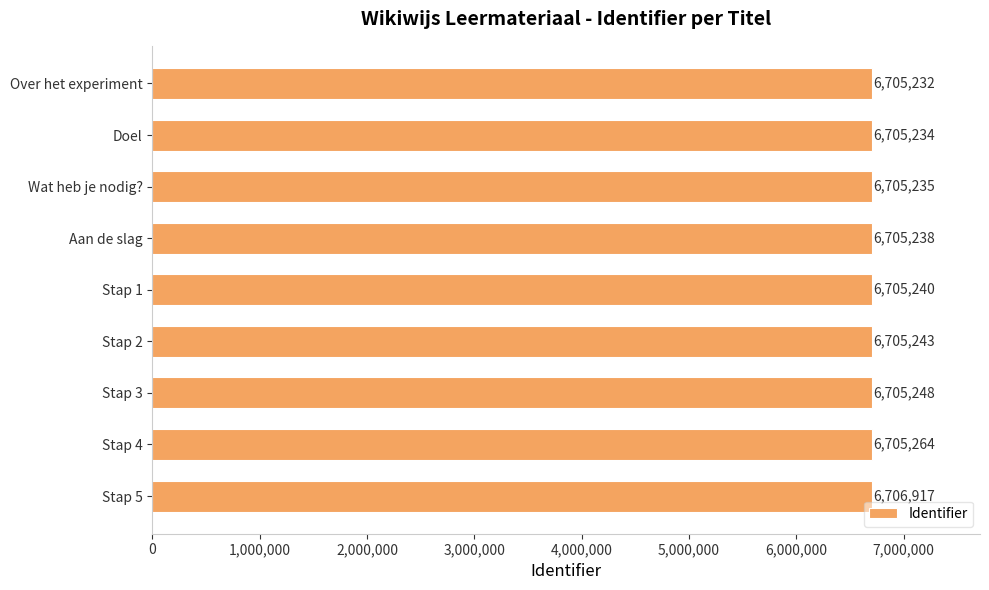

What is the ratio of the value at Doel to the value at Aan de slag?

1.0